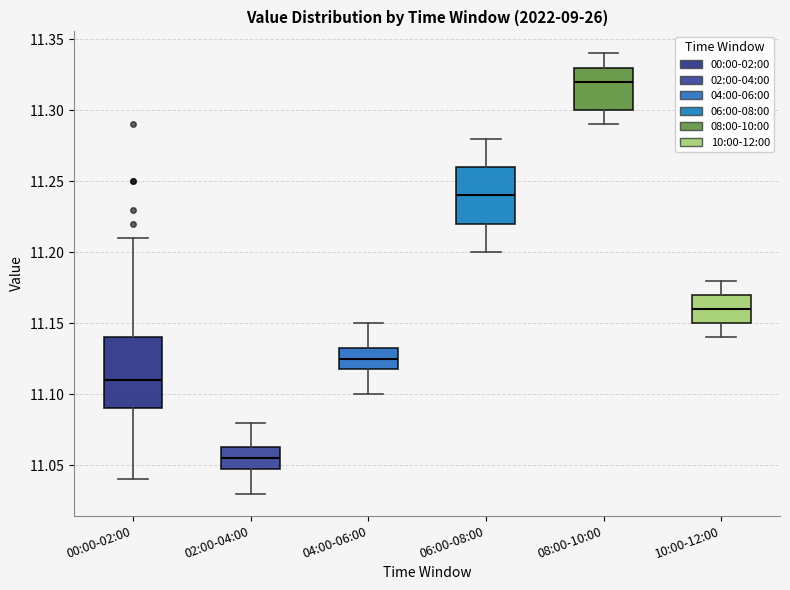

Reading left to right, transcribe this box plot: for each box, give where its median line is, the range the box spans, and where its two whiskers end, as read against the y-axis. The values are not printed on the chart, so give them approximately, as read against the axis.

00:00-02:00: median 11.110, box 11.090 to 11.140, whiskers 11.040 to 11.210
02:00-04:00: median 11.055, box 11.050 to 11.065, whiskers 11.030 to 11.080
04:00-06:00: median 11.125, box 11.120 to 11.135, whiskers 11.100 to 11.150
06:00-08:00: median 11.240, box 11.220 to 11.260, whiskers 11.200 to 11.280
08:00-10:00: median 11.320, box 11.300 to 11.330, whiskers 11.290 to 11.340
10:00-12:00: median 11.160, box 11.150 to 11.170, whiskers 11.140 to 11.180